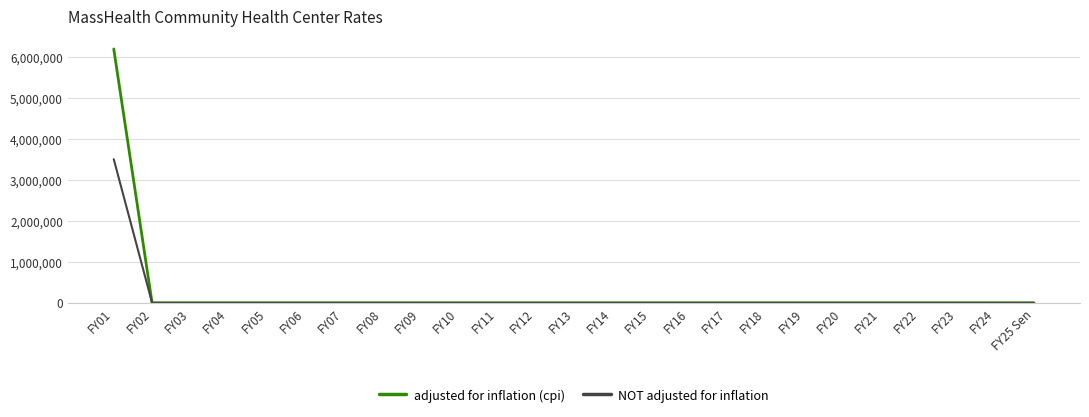

What position from the left is FY05?

5